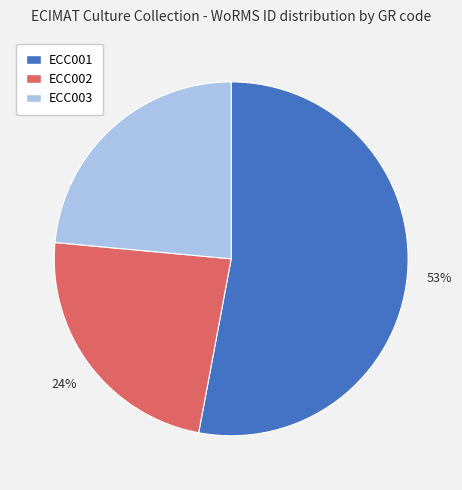

To the nearest percent, what percentage of the pie is ECC002?

24%